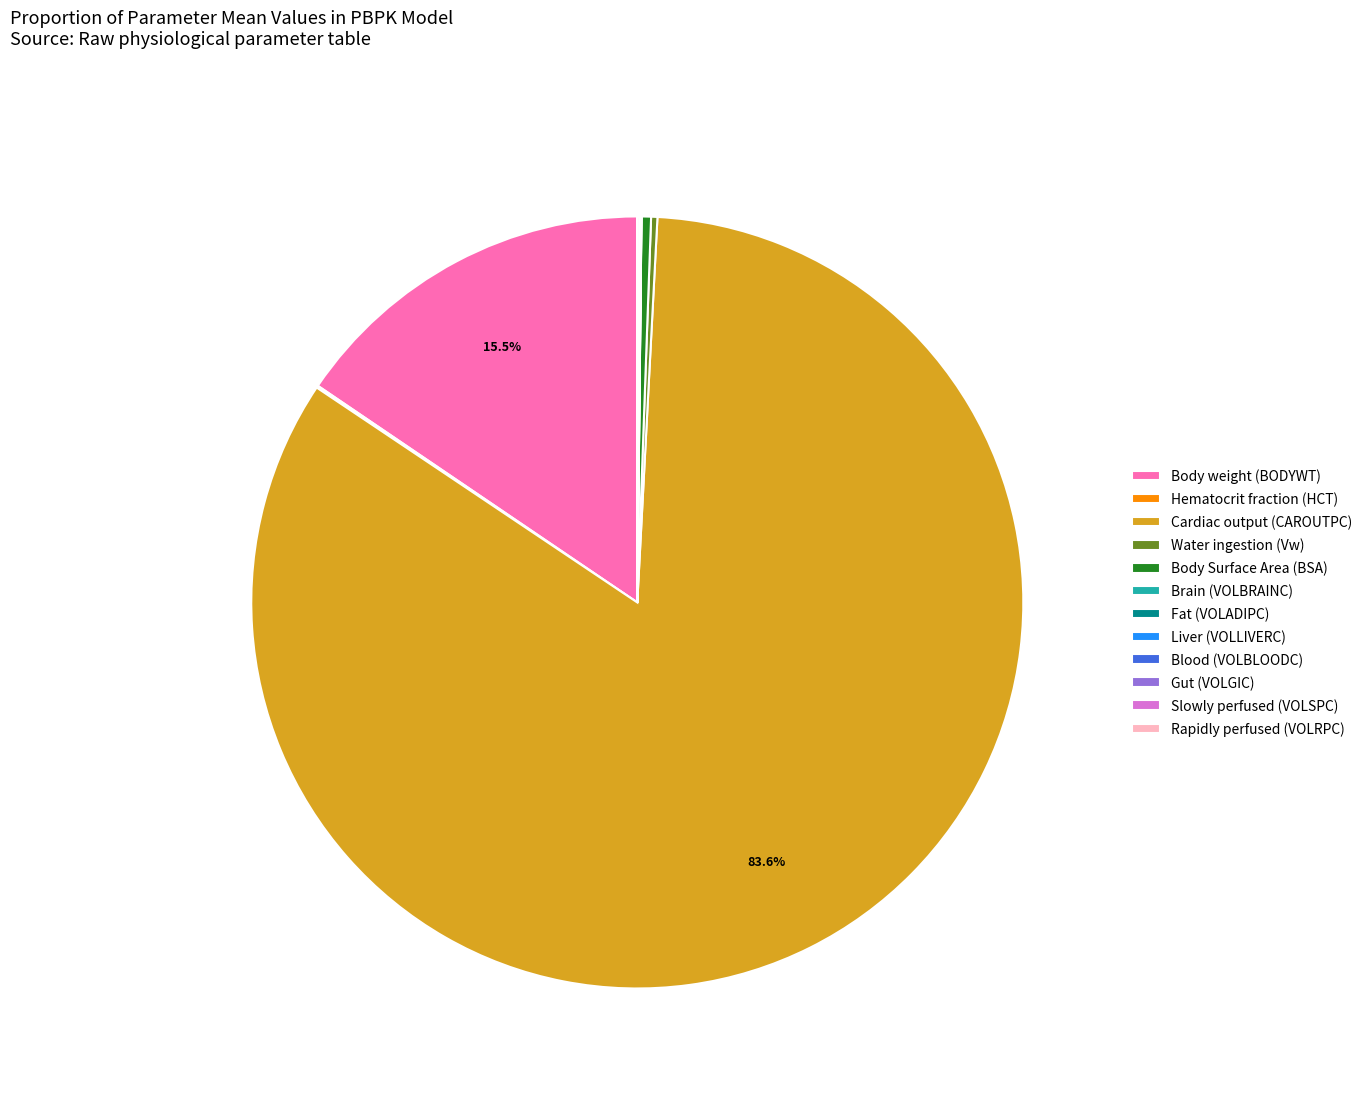

Does Cardiac output (CAROUTPC) represent more than half of the total?

Yes